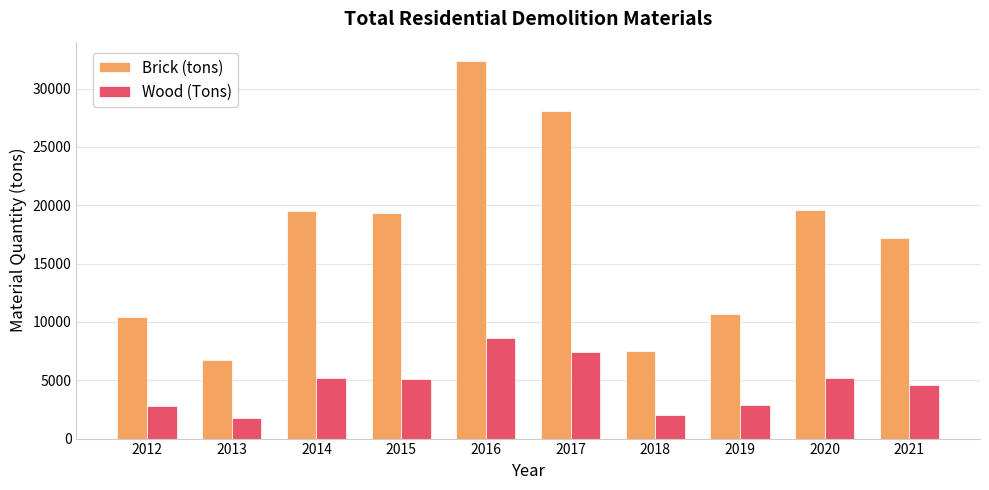

Which series has the widest spread of values?

Brick (tons)